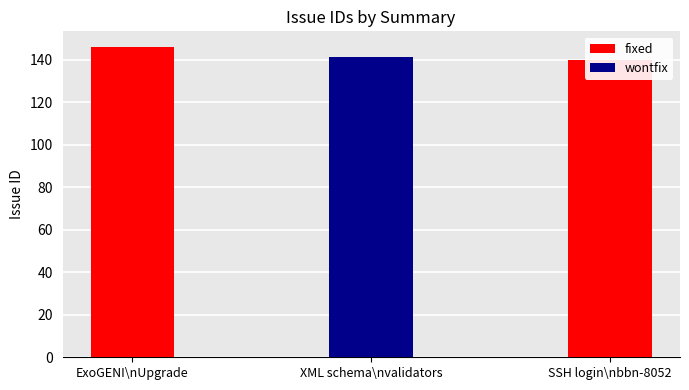

What is the ratio of the value at SSH login\nbbn-8052 to the value at ExoGENI\nUpgrade?

1.0